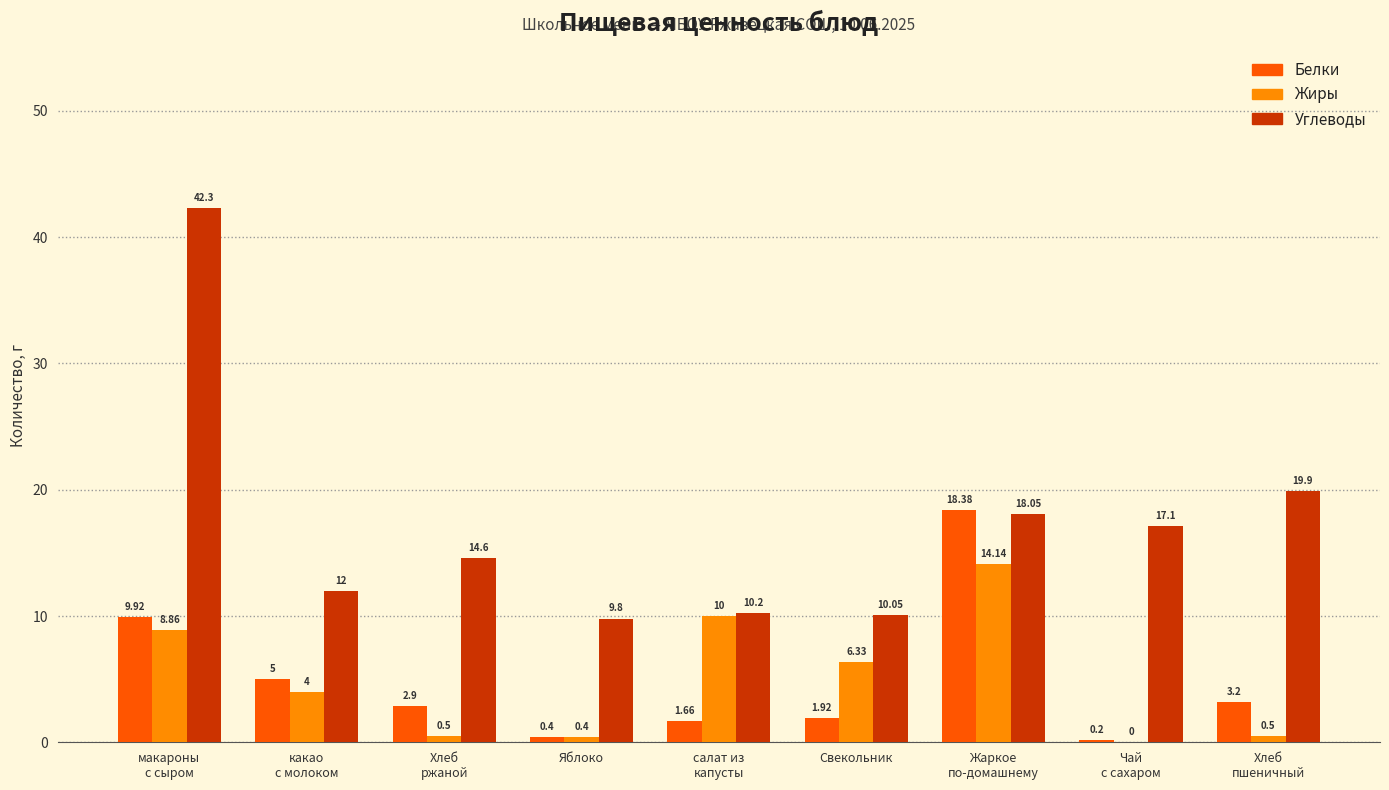

Which series has the largest total across all categories?

Углеводы